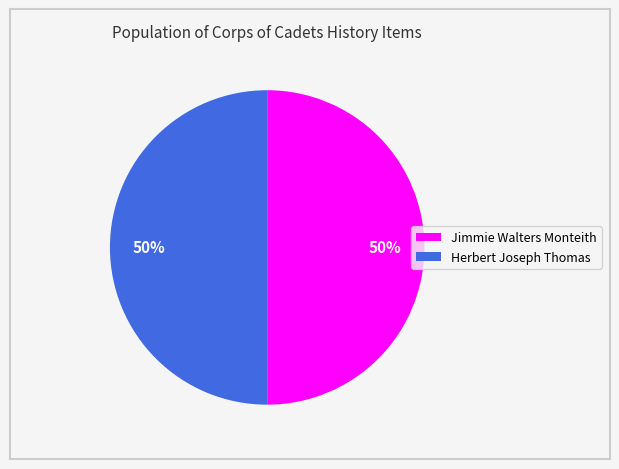

What is the ratio of the value at Herbert Joseph Thomas to the value at Jimmie Walters Monteith?

1.0